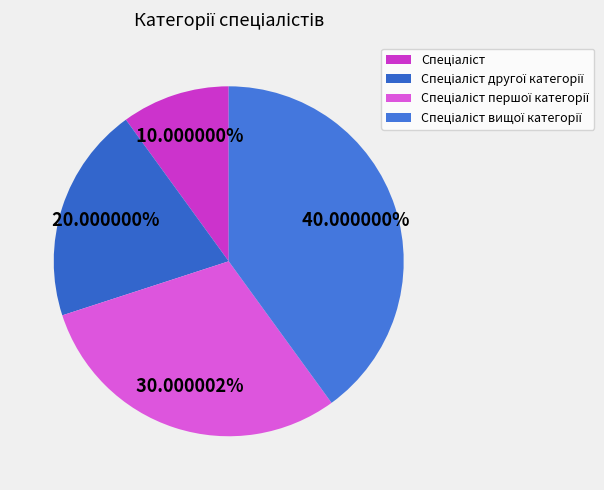

The Спеціаліст першої категорії slice represents 30% of the pie. True or false?

True